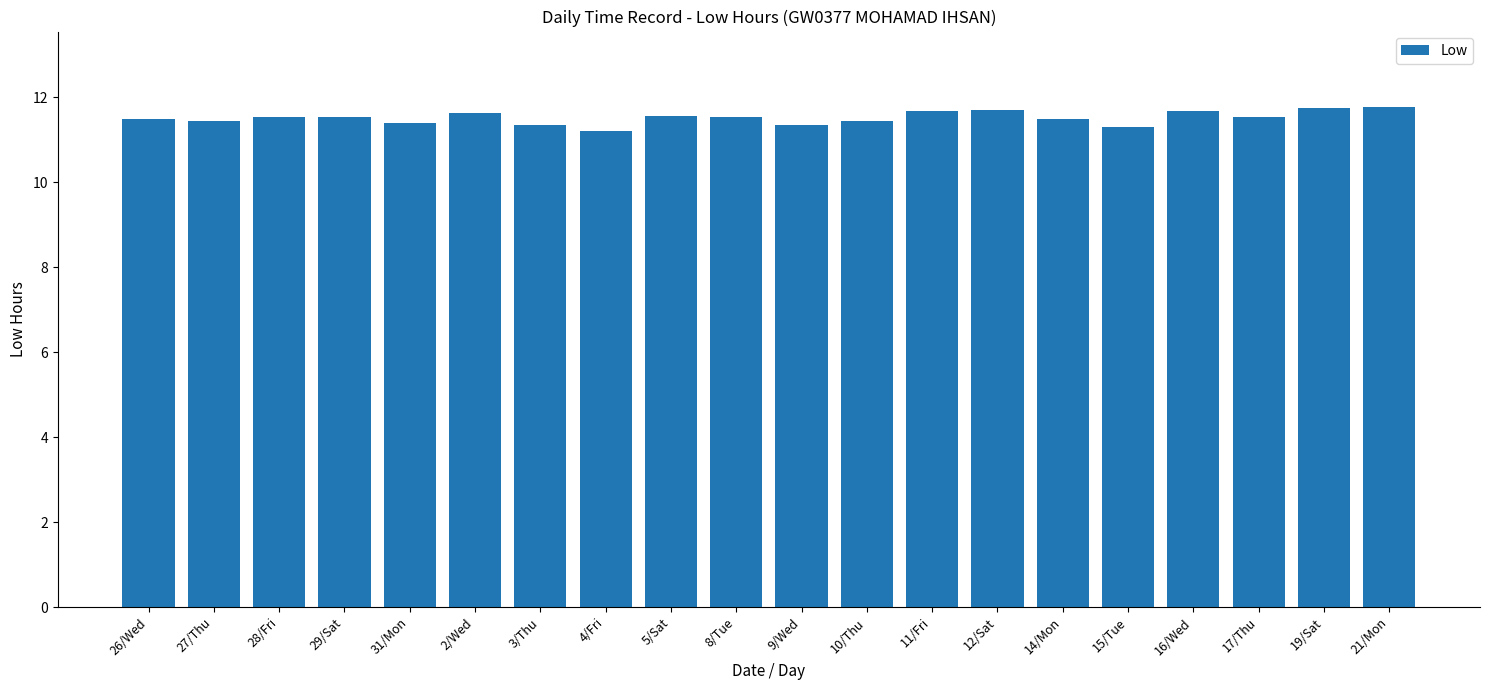

Which has a higher value, 16/Wed or 17/Thu?

16/Wed